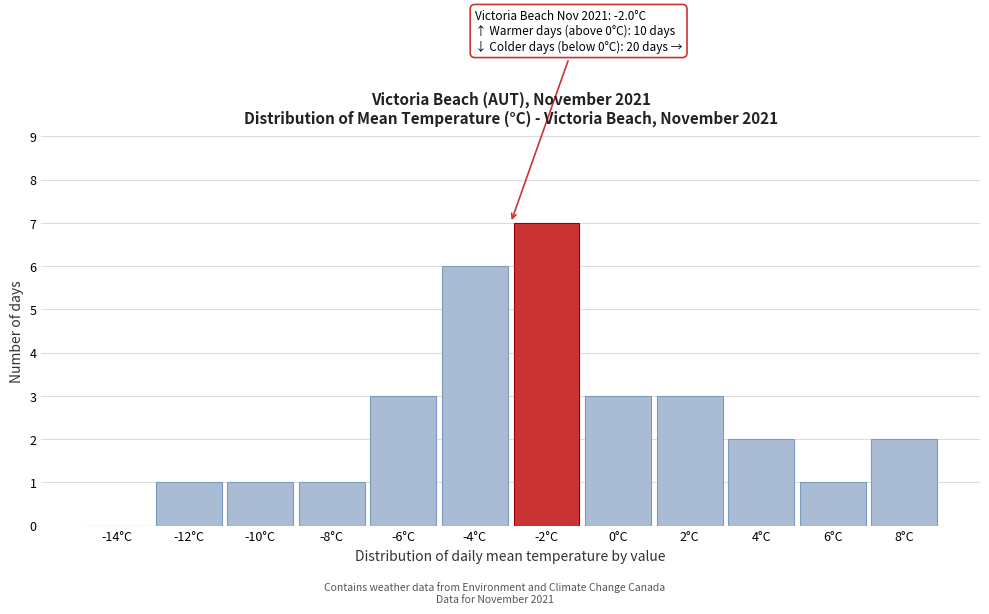

Reading right to left, transcribe all the data shown in this chart.

8°C=2	6°C=1	4°C=2	2°C=3	0°C=3	-2°C=7	-4°C=6	-6°C=3	-8°C=1	-10°C=1	-12°C=1	-14°C=0